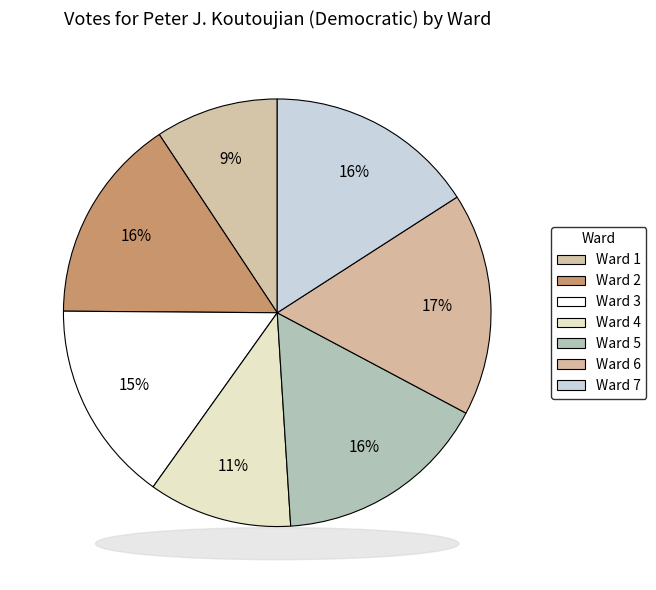

What is the ratio of the value at Ward 5 to the value at Ward 3?

1.1